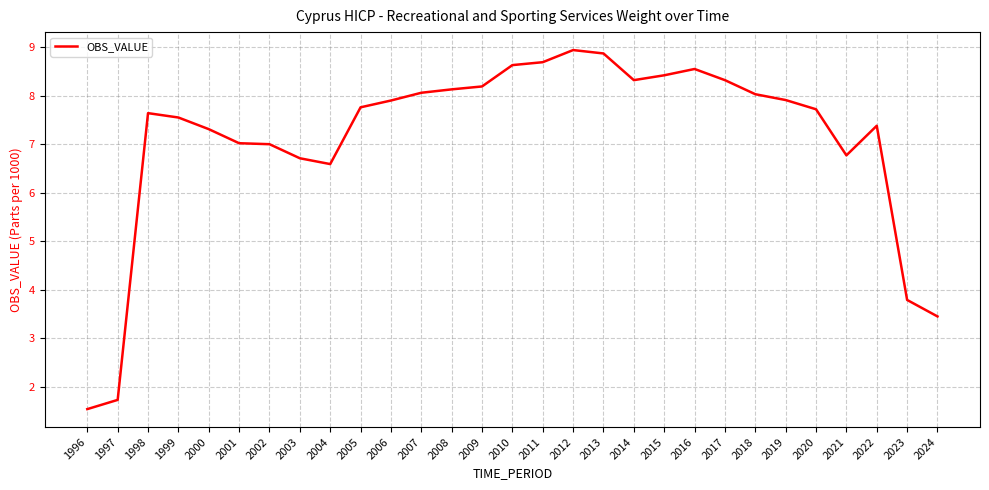

What is the change in value from 1999 to 2023?

-3.8